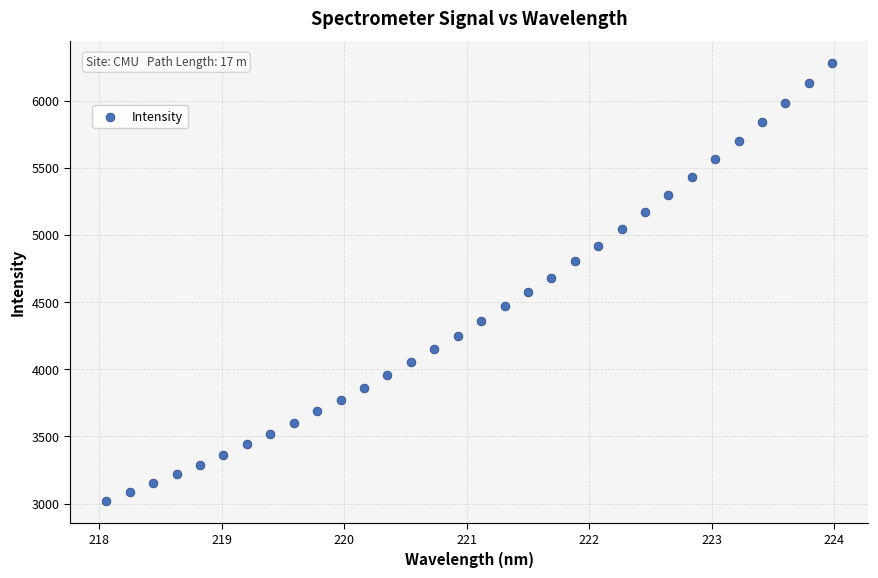

What is the range of X values (max minus min)?

5.9